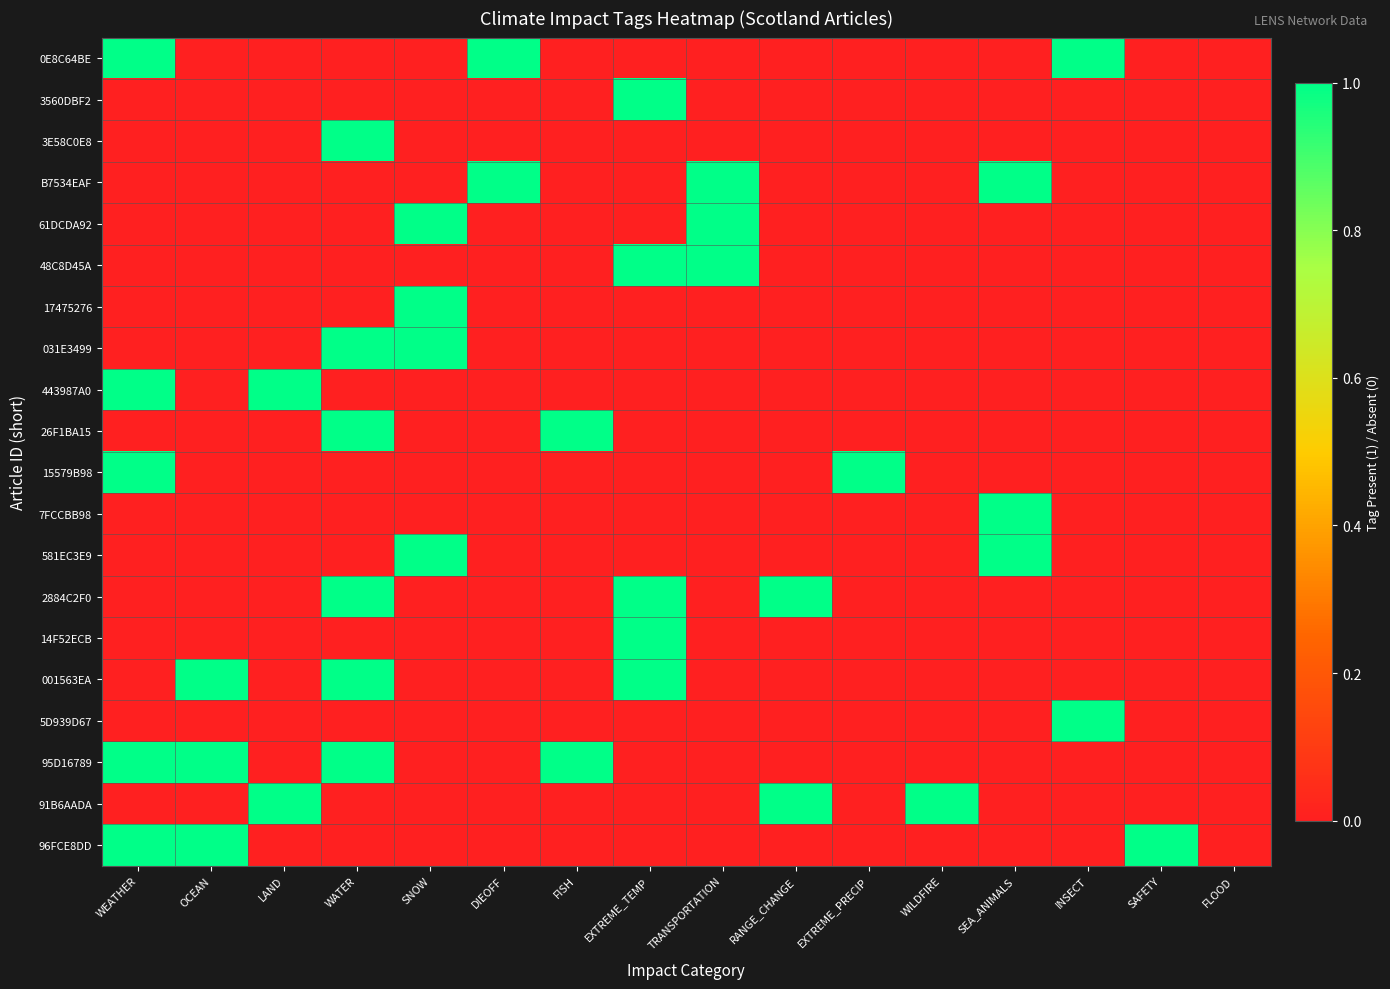

What is the greatest value displayed?

1